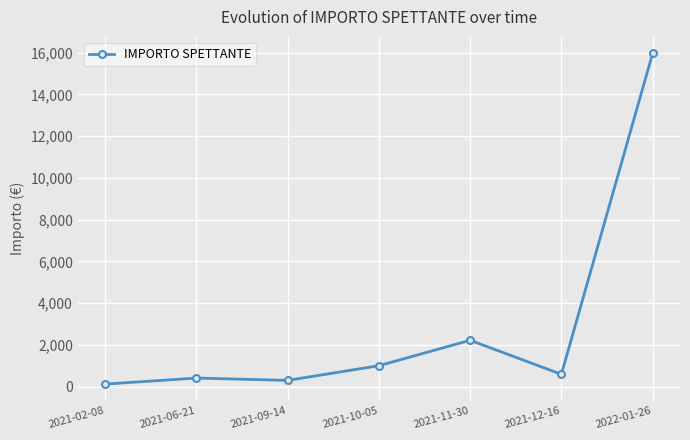

What is the sum of the values at 2022-01-26 and 2021-11-30?

18187.0